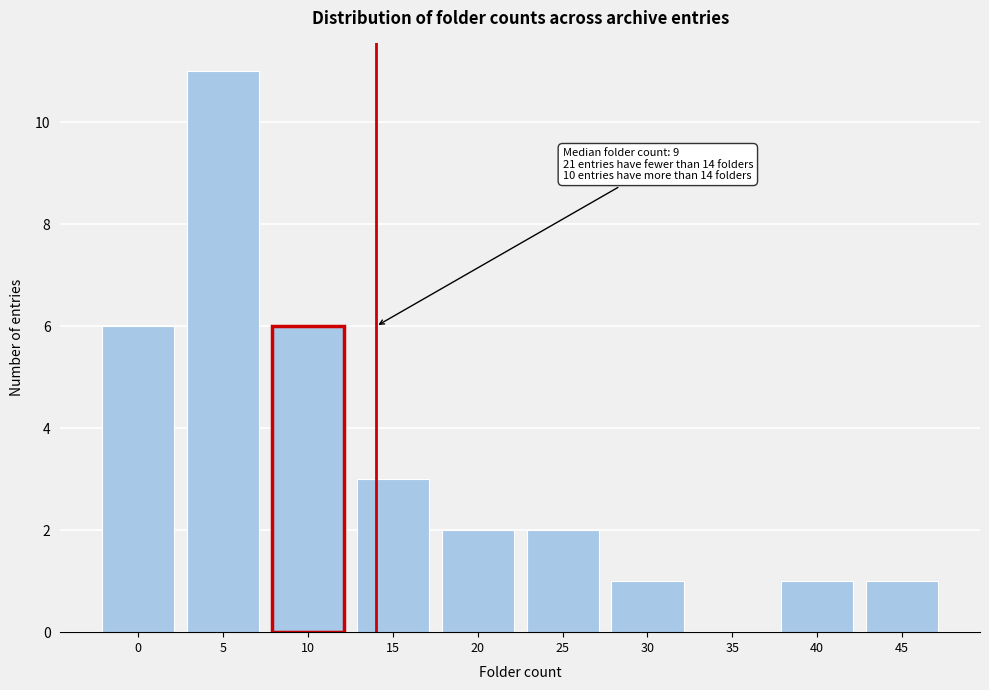

Reading left to right, transcribe all the data shown in this chart.

0=6	5=11	10=6	15=3	20=2	25=2	30=1	35=0	40=1	45=1